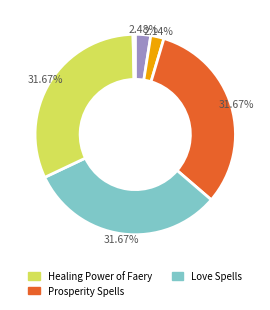

To the nearest percent, what is the average slice percentage?

17%